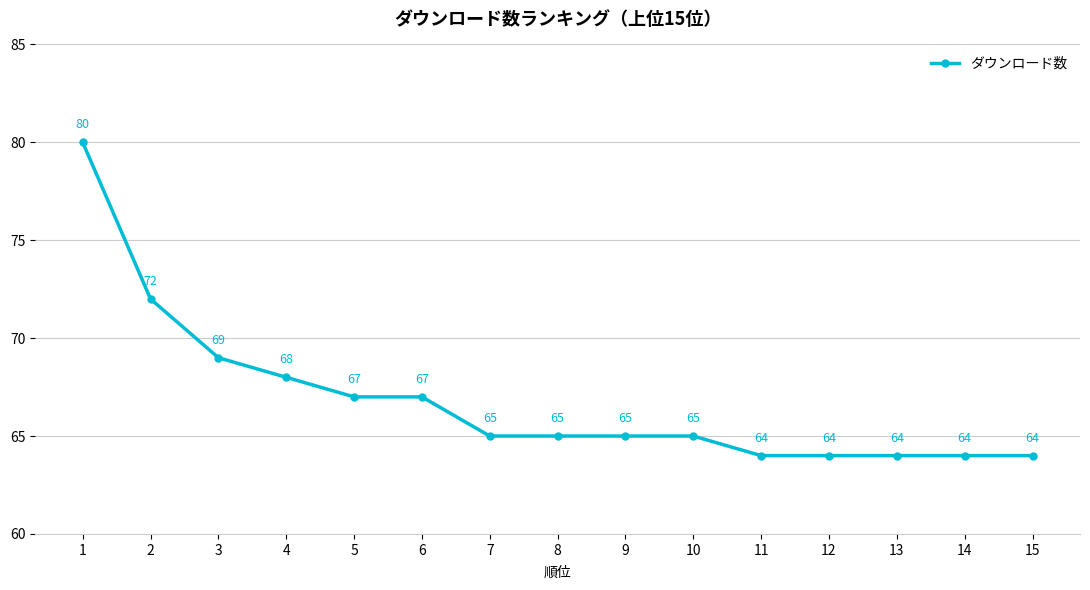

What is the greatest value displayed?

80